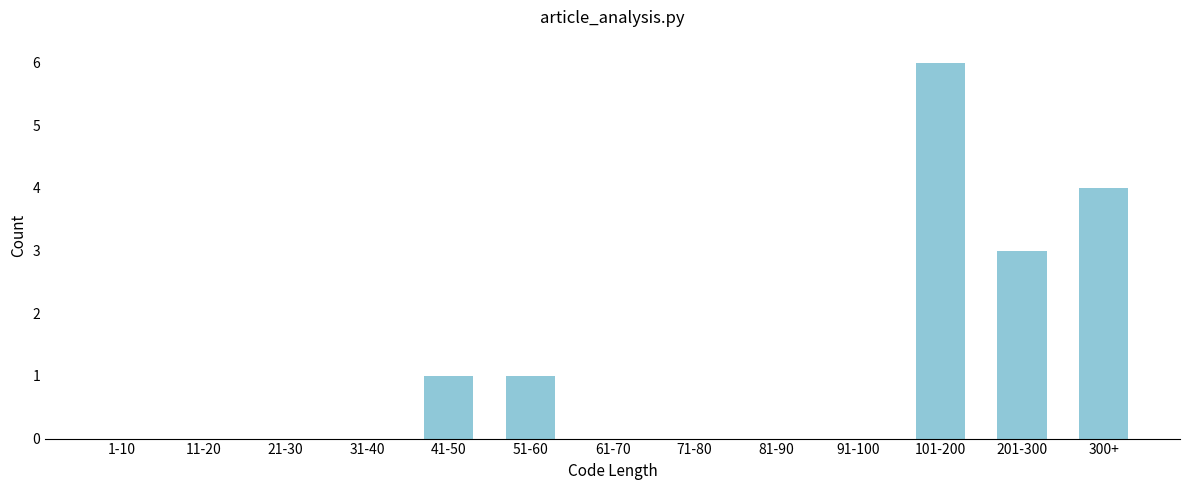

Reading right to left, extract all data points from this chart.

300+=4	201-300=3	101-200=6	91-100=0	81-90=0	71-80=0	61-70=0	51-60=1	41-50=1	31-40=0	21-30=0	11-20=0	1-10=0